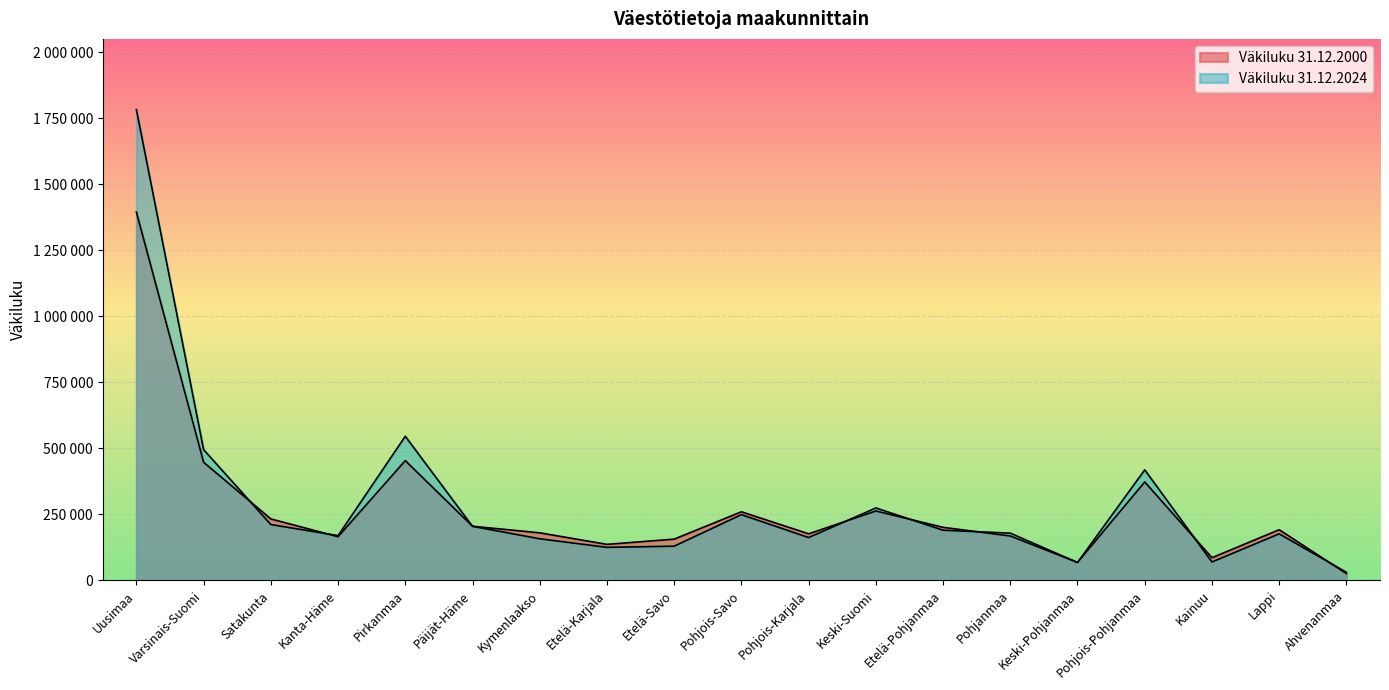

The value of Väkiluku 31.12.2024 at Etelä-Pohjanmaa is 189929. True or false?

True